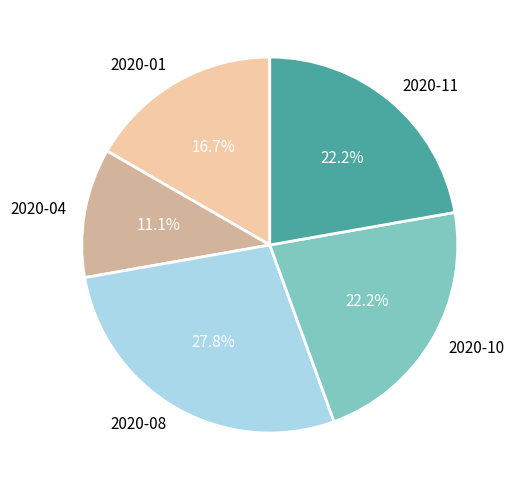

To the nearest percent, what is the average slice percentage?

20%